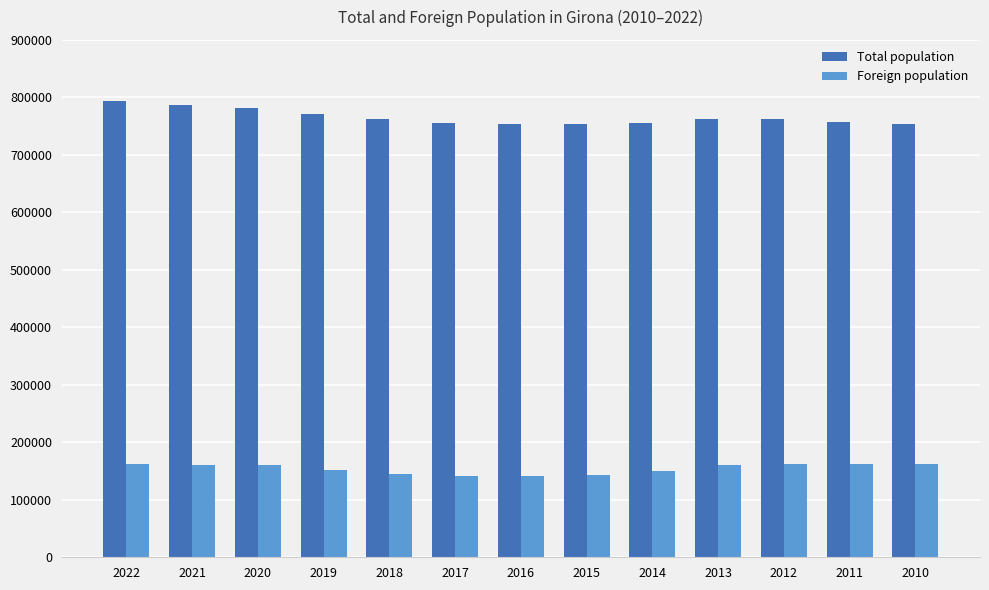

Does the chart contain stacked bars?

No